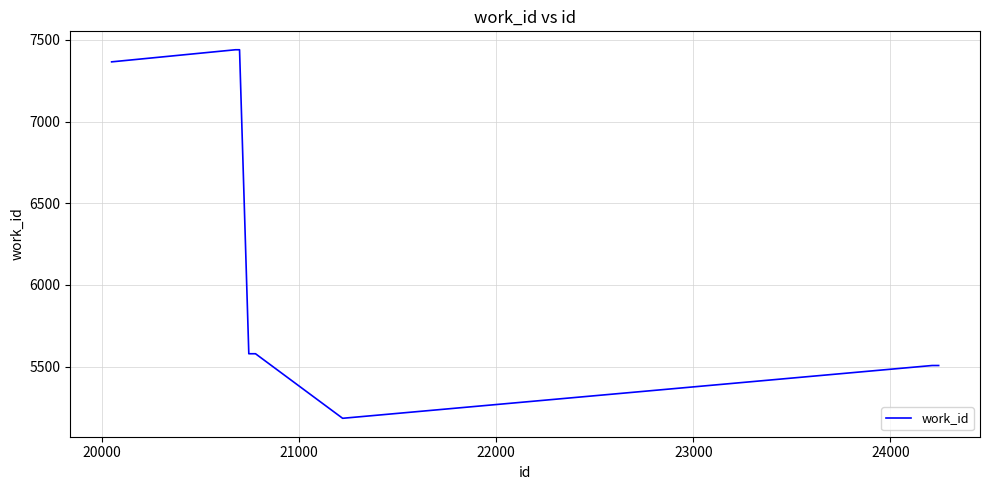

What is the average value?

6200